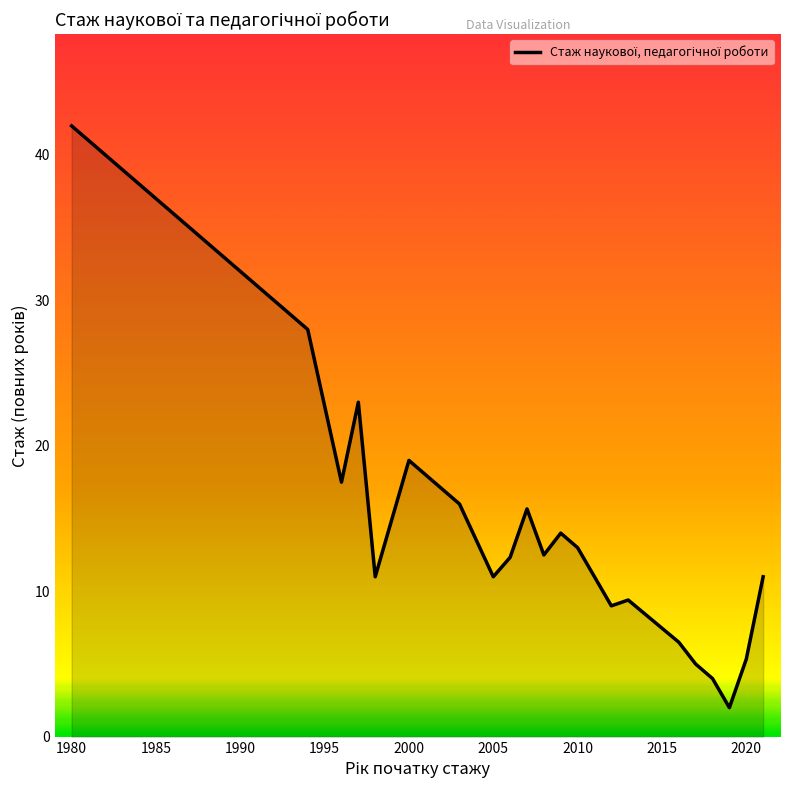

What is the minimum value shown in the chart?

2.0